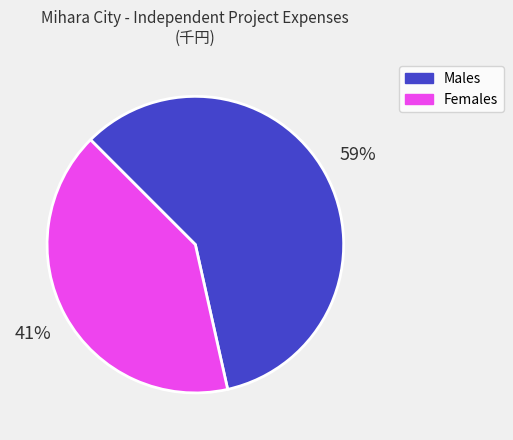

Rank the categories by value from lowest to highest.

Females, Males